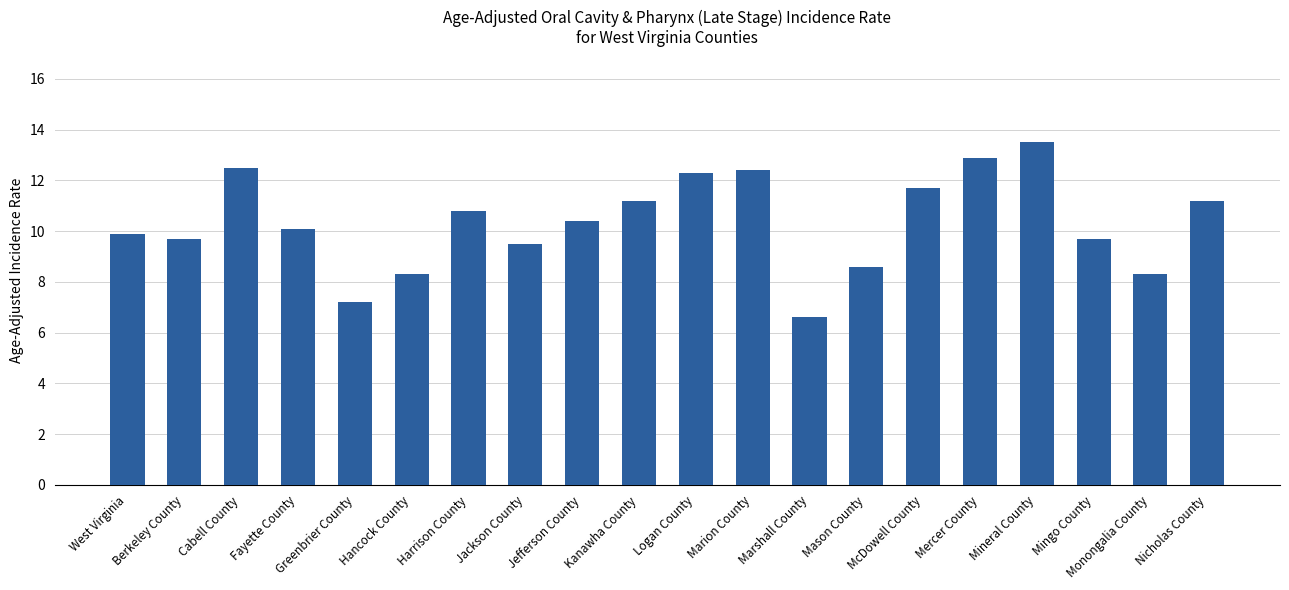

Which has a higher value, Monongalia County or Logan County?

Logan County